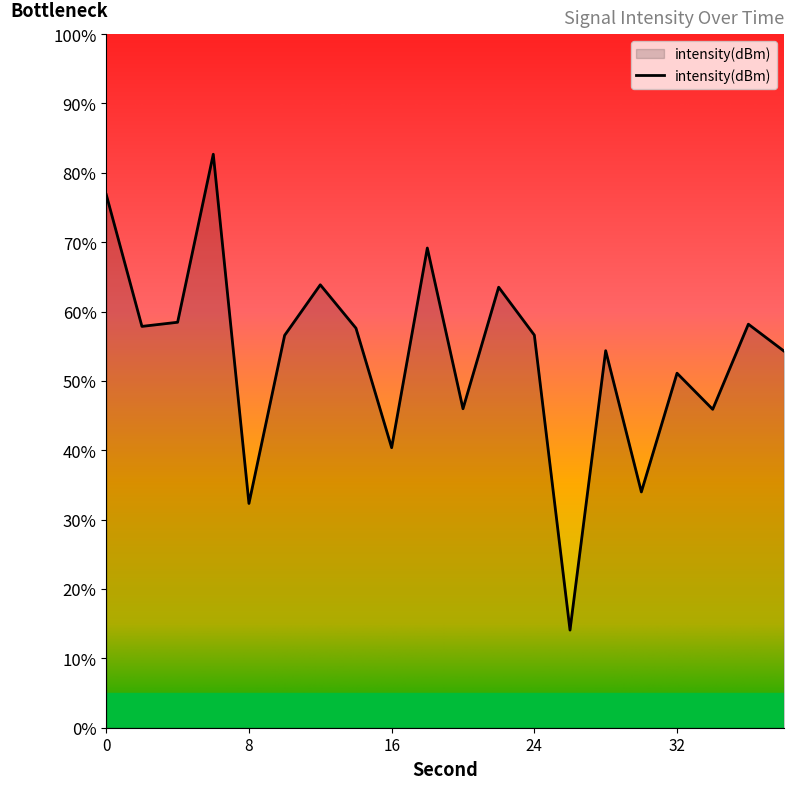

What is the difference between the maximum and minimum values?

68.6